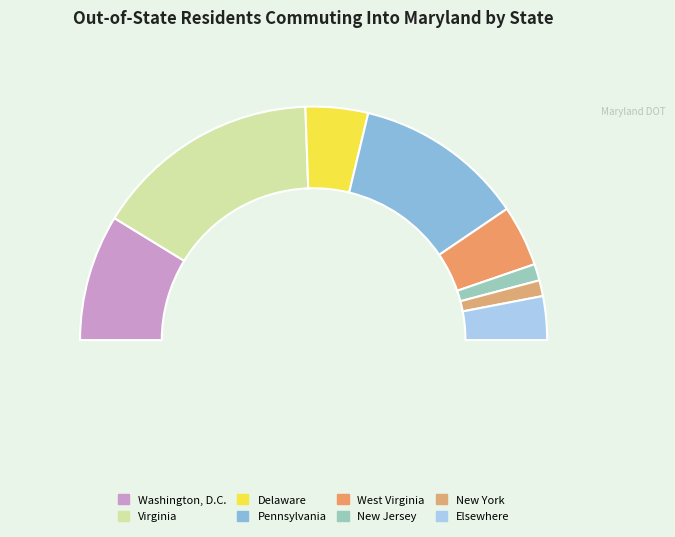

How many slices are in this pie chart?

8